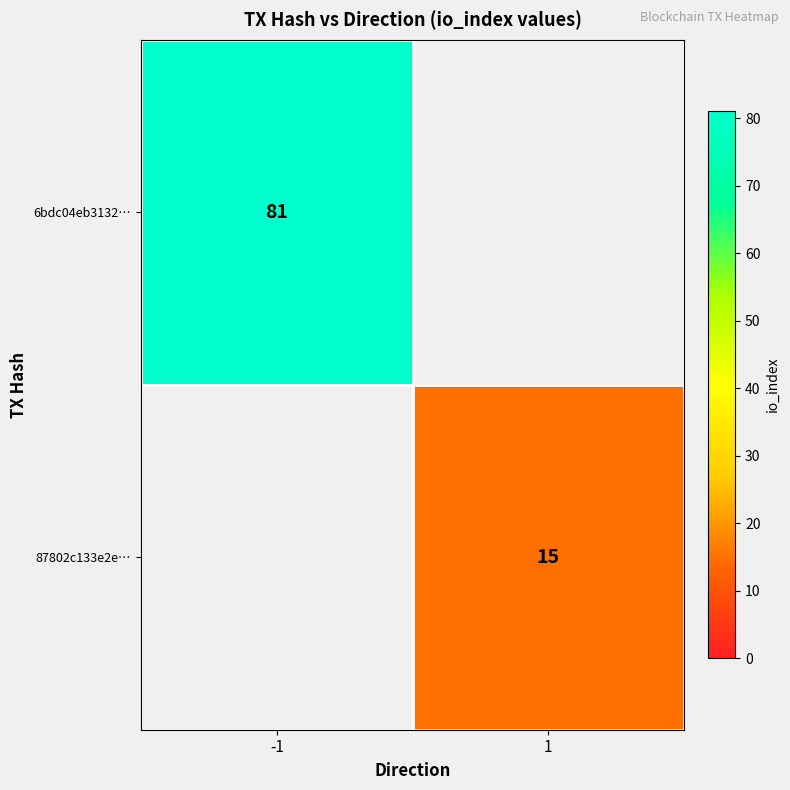

At how many categories does at least one series exceed 60?

1